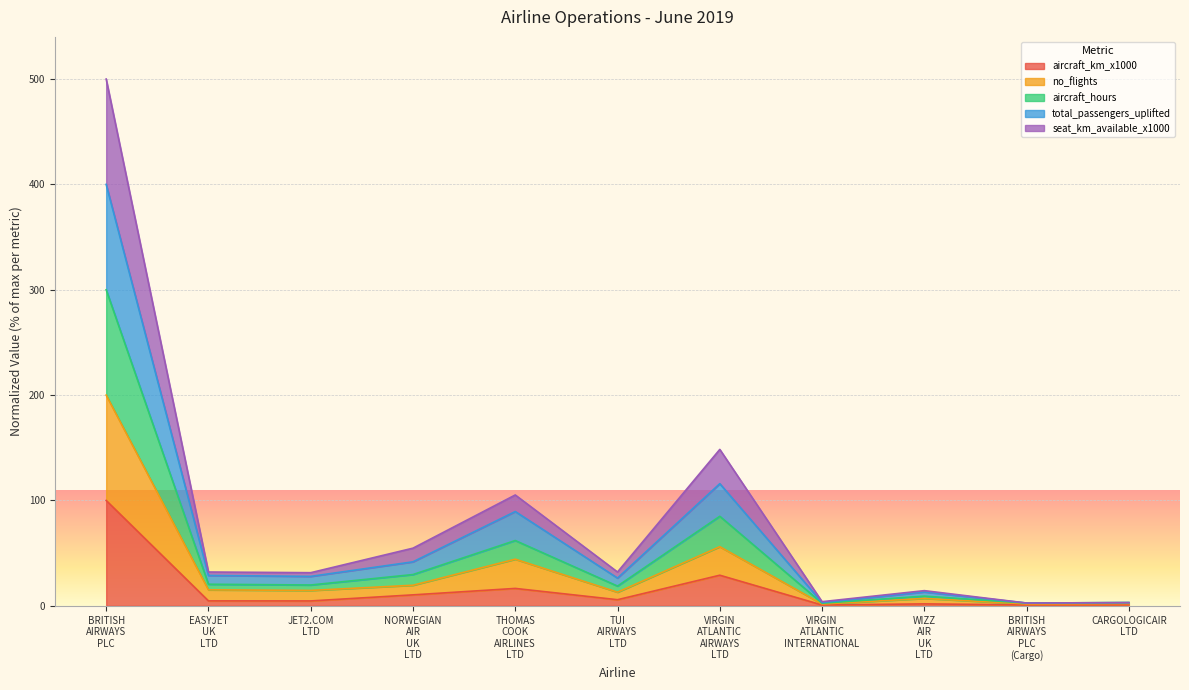

At which label does total_passengers_uplifted first exceed 27?

BRITISH AIRWAYS PLC